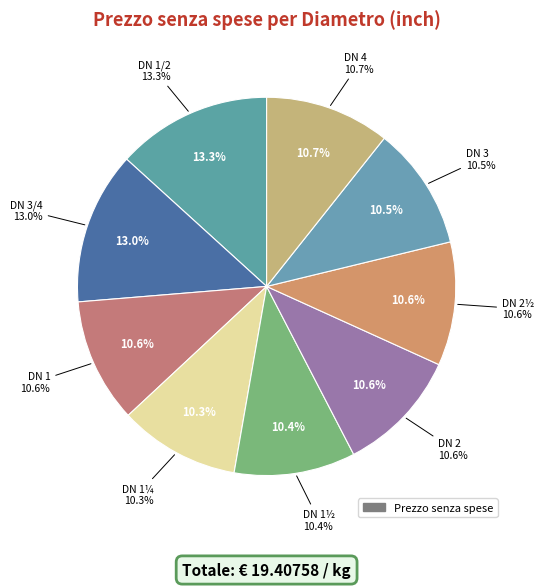

Which category has the biggest portion of the pie?

1/2